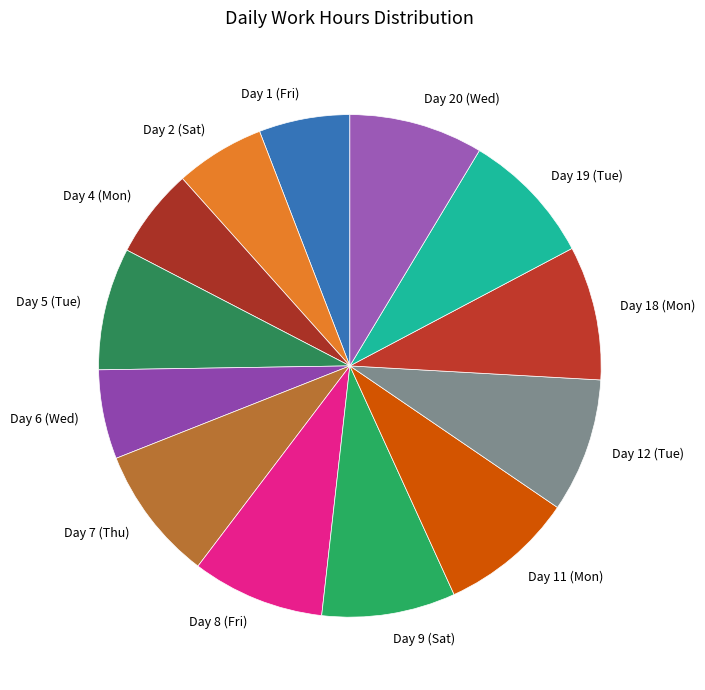

Approximately how many times larger is the value at Day 5 (Tue) compared to Day 7 (Thu)?

0.9